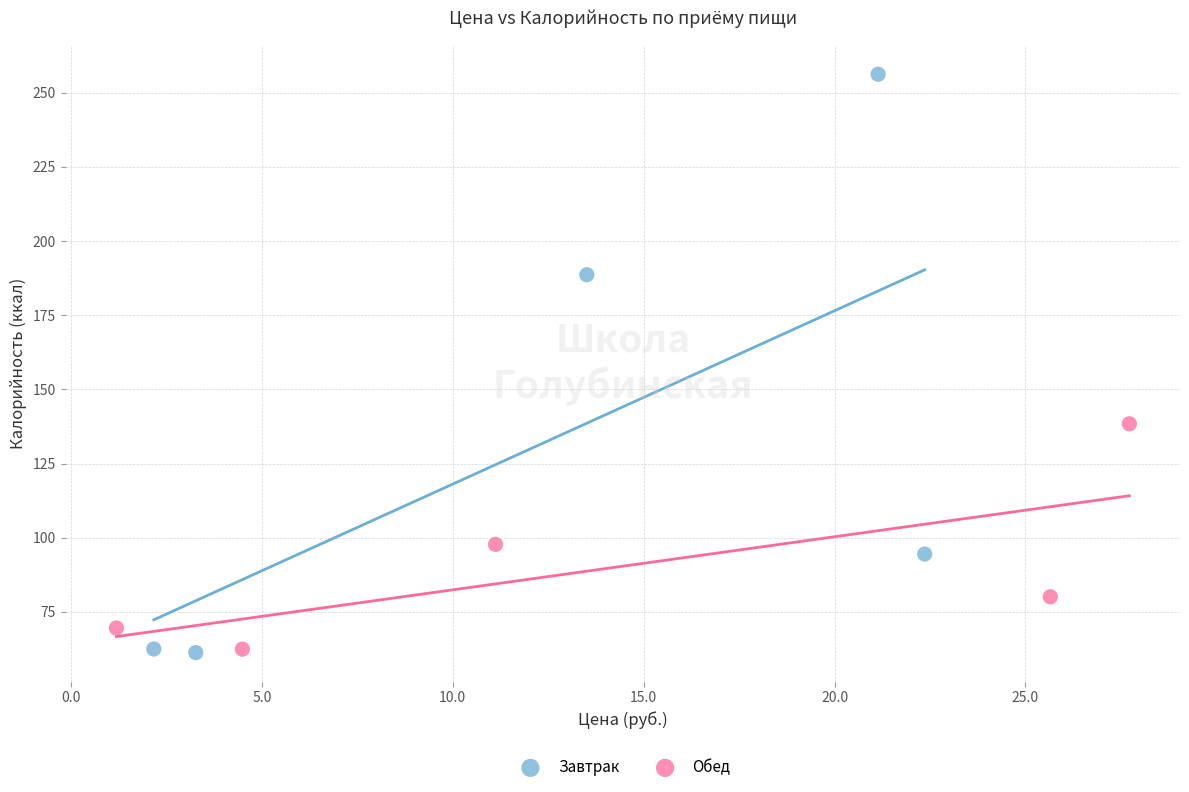

Which series reaches the maximum Y coordinate?

Завтрак